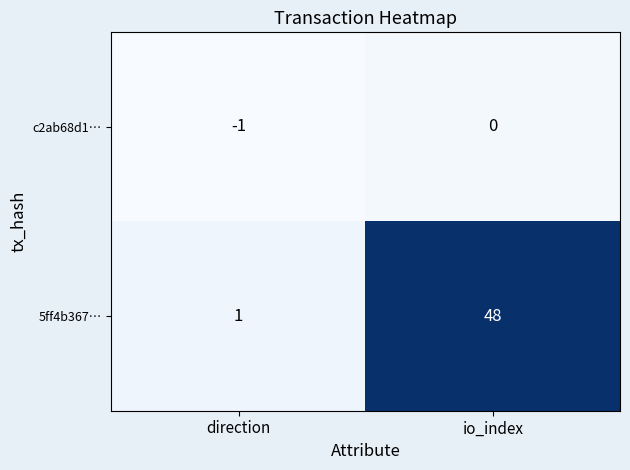

True or false: c2ab68d1… has a value of -1 at direction.

True